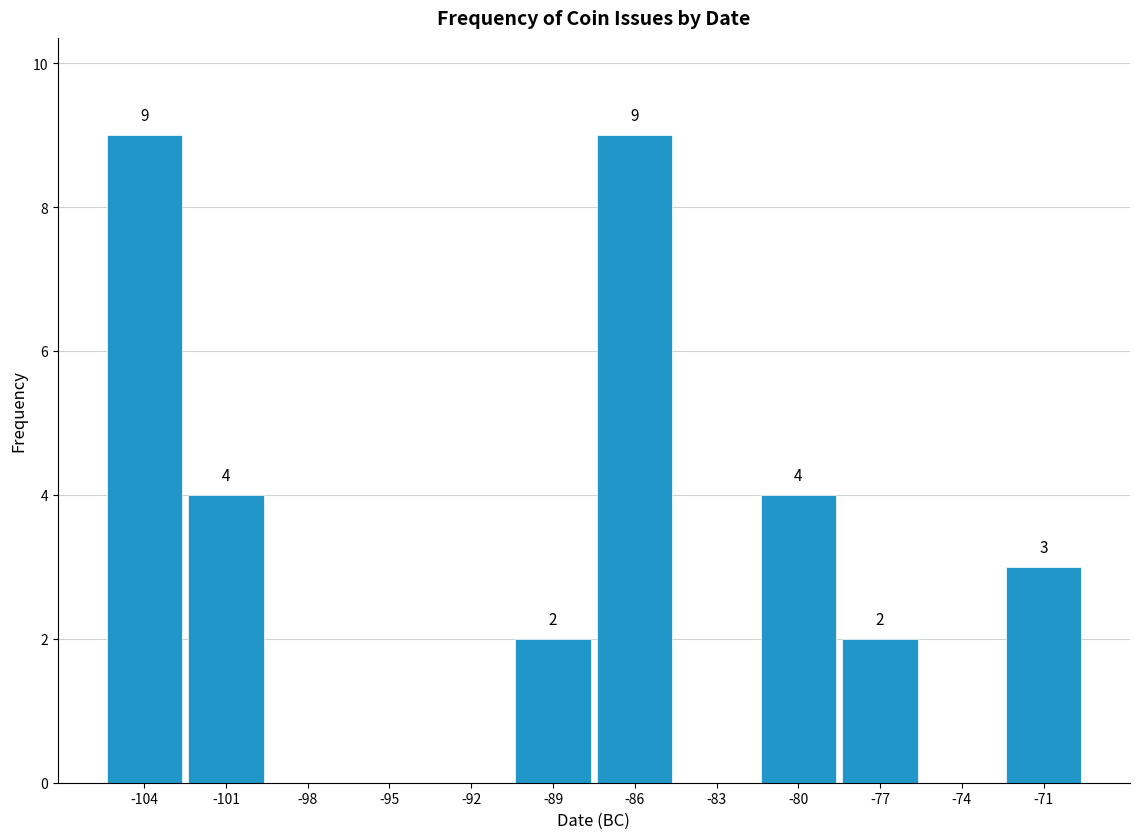

Reading left to right, list all the values displayed in this chart.

-104=9	-101=4	-98=0	-95=0	-92=0	-89=2	-86=9	-83=0	-80=4	-77=2	-74=0	-71=3